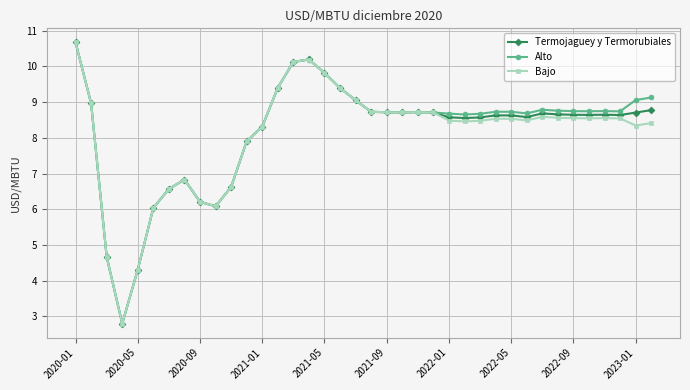

True or false: Alto has more than 0 interior local peaks.

True